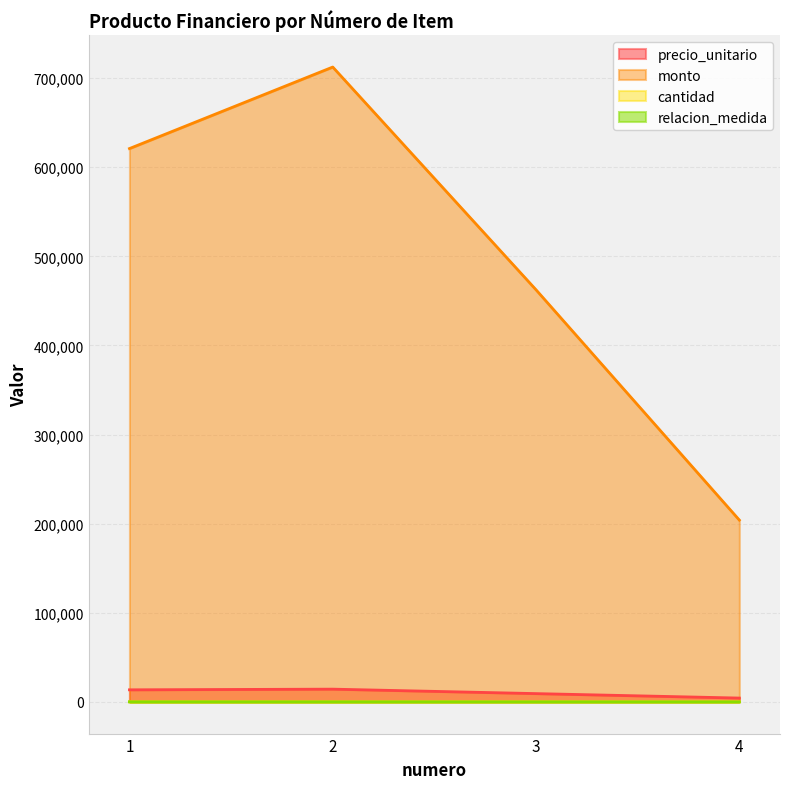

What are all the series names shown in the legend?

precio_unitario, monto, cantidad, relacion_medida